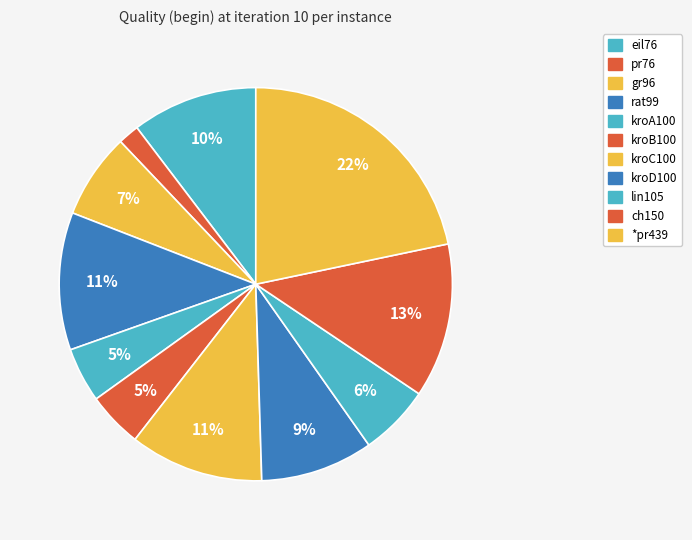

What percentage is the ch150 slice, to the nearest percent?

13%